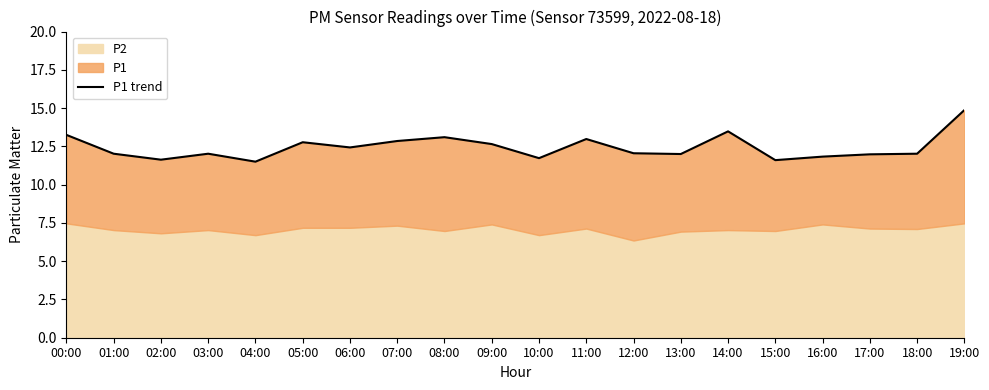

What position from the left is 17:00?

18